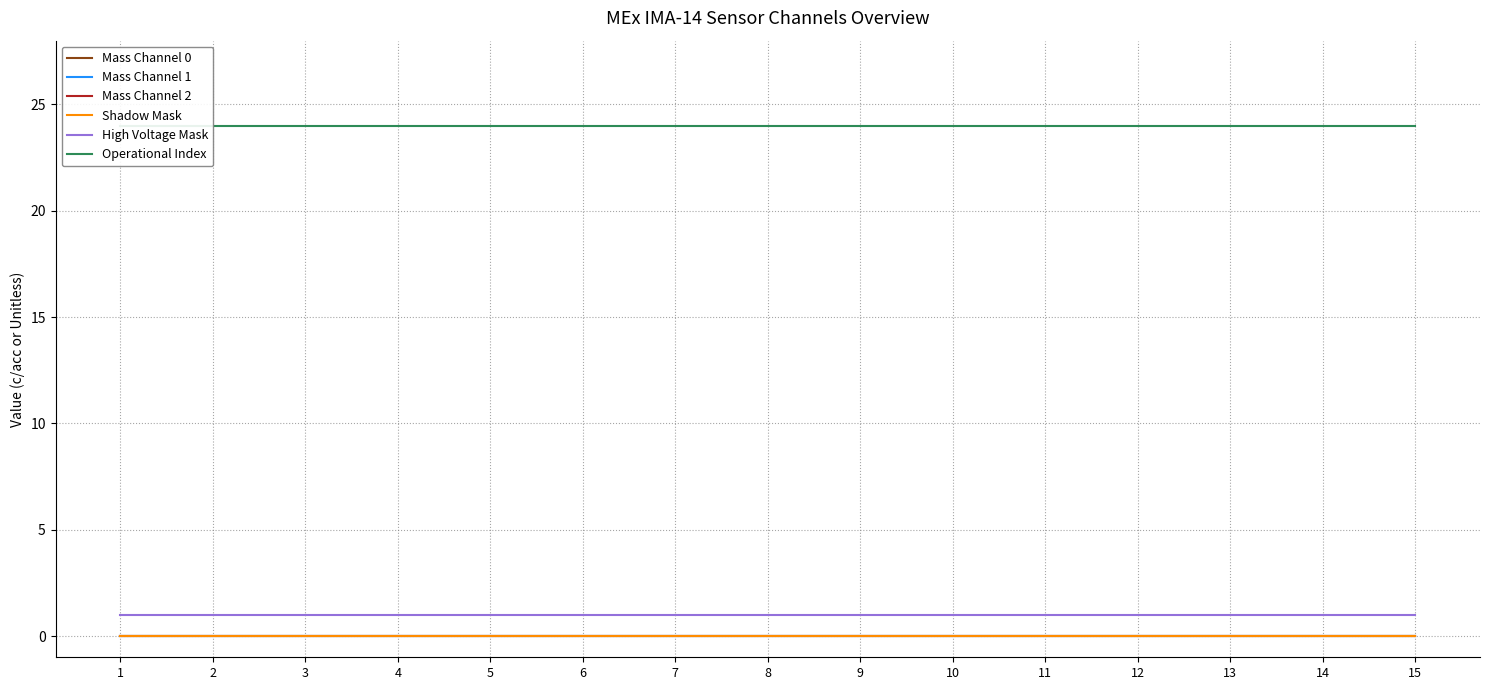

Reading left to right, transcribe all the data shown in this chart.

Mass Channel 0: 0	0	0	0	0	0	0	0	0	0	0	0	0	0	0
Mass Channel 1: 0	0	0	0	0	0	0	0	0	0	0	0	0	0	0
Mass Channel 2: 0	0	0	0	0	0	0	0	0	0	0	0	0	0	0
Shadow Mask: 0	0	0	0	0	0	0	0	0	0	0	0	0	0	0
High Voltage Mask: 1	1	1	1	1	1	1	1	1	1	1	1	1	1	1
Operational Index: 24	24	24	24	24	24	24	24	24	24	24	24	24	24	24